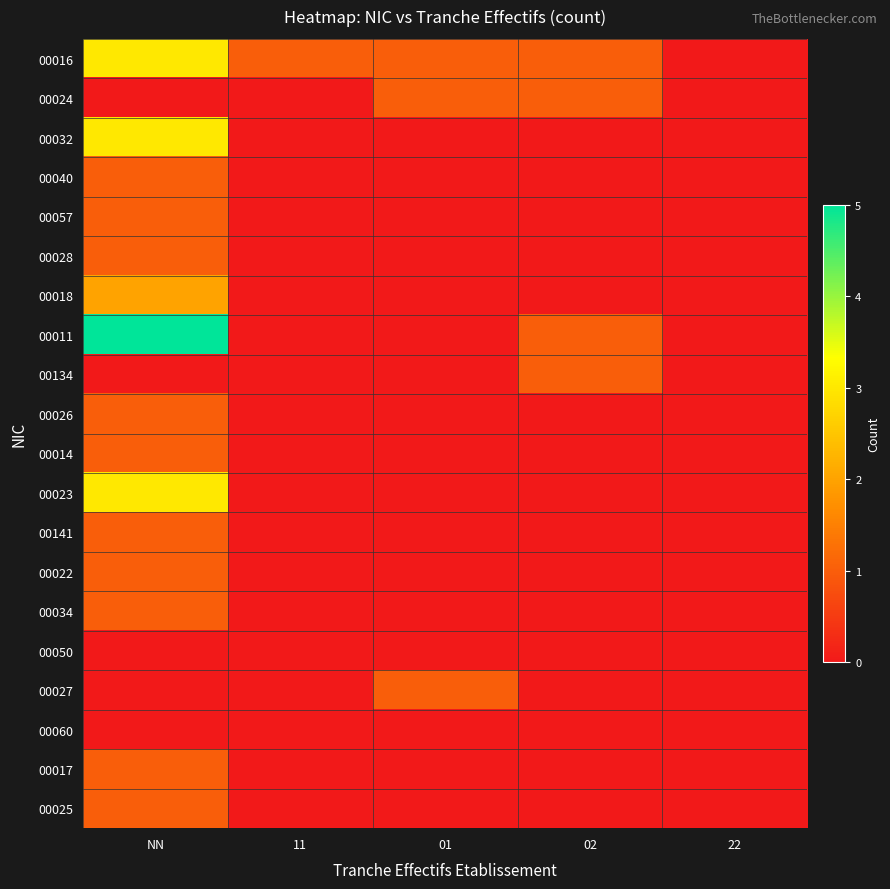

At 22, list the series in order from largest to smallest.

00016, 00024, 00032, 00040, 00057, 00028, 00018, 00011, 00134, 00026, 00014, 00023, 00141, 00022, 00034, 00050, 00027, 00060, 00017, 00025